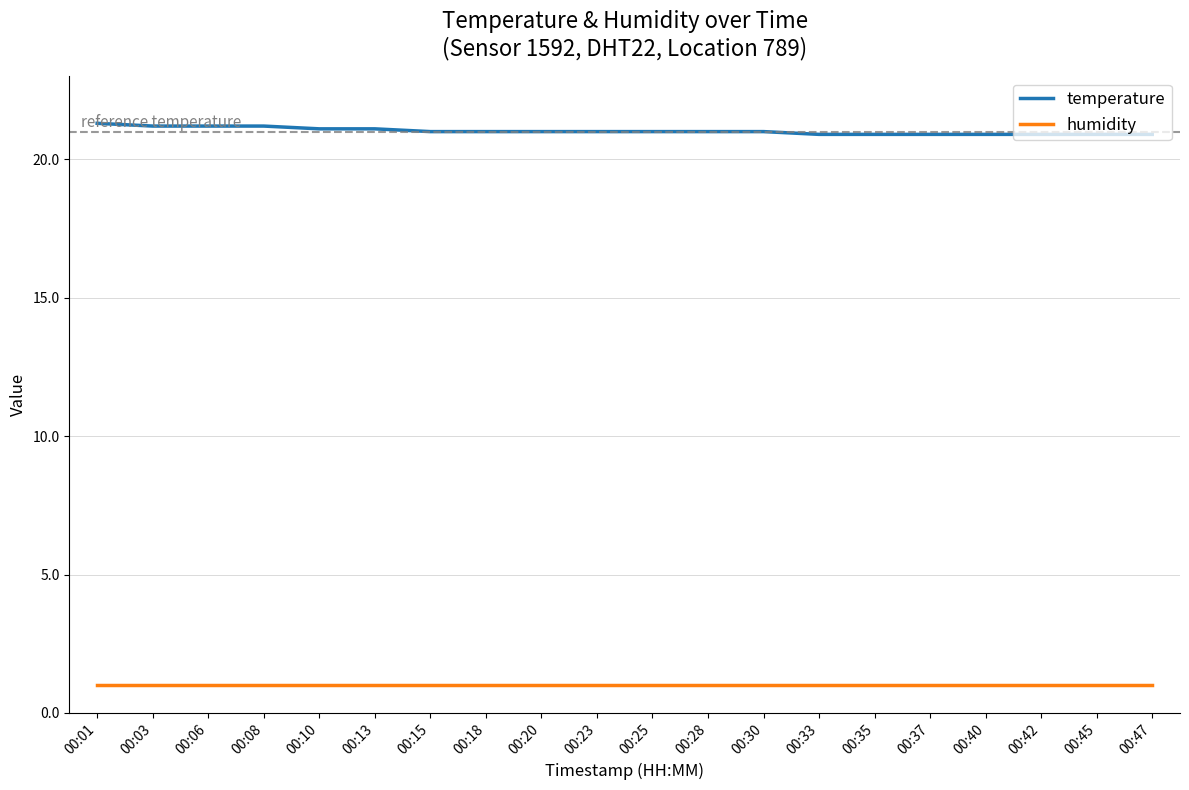

What is the smallest value displayed?

1.0